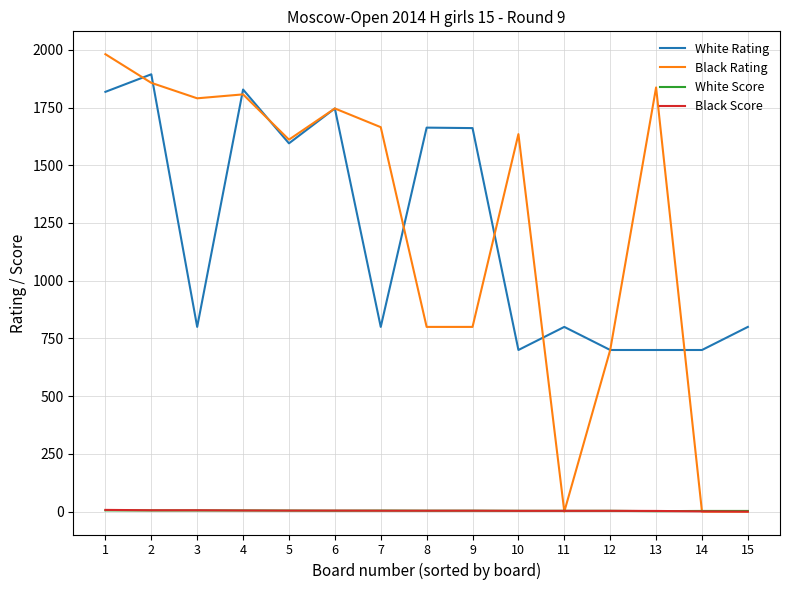

What is the sum of the Black Score values at 9 and 5?

8.5